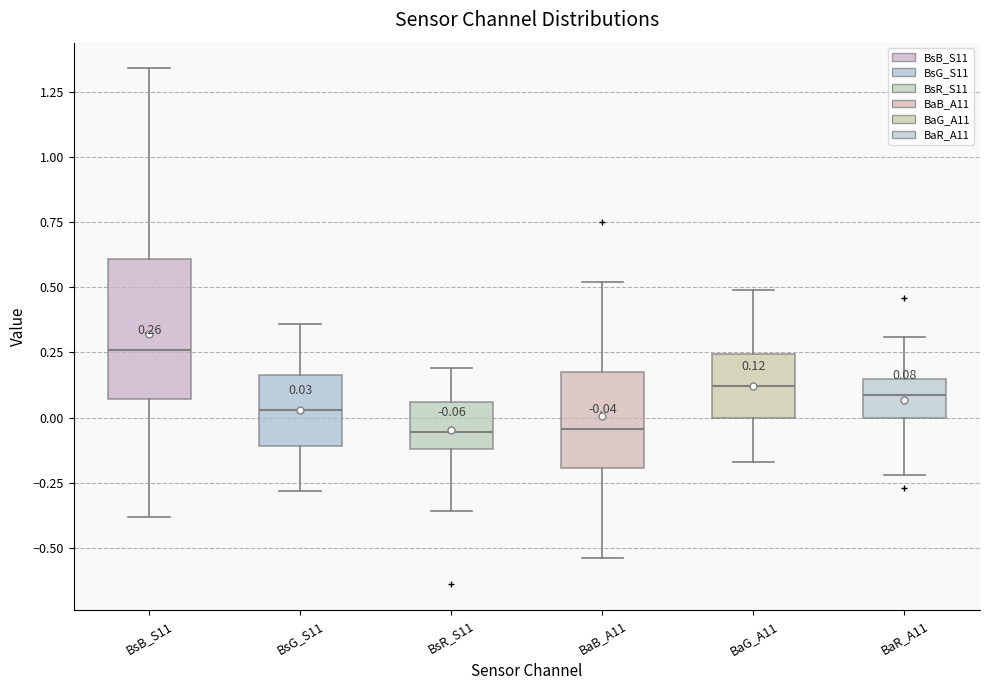

Comparing the boxes themselves (not the whiskers), which one is the tallest?

BsB_S11